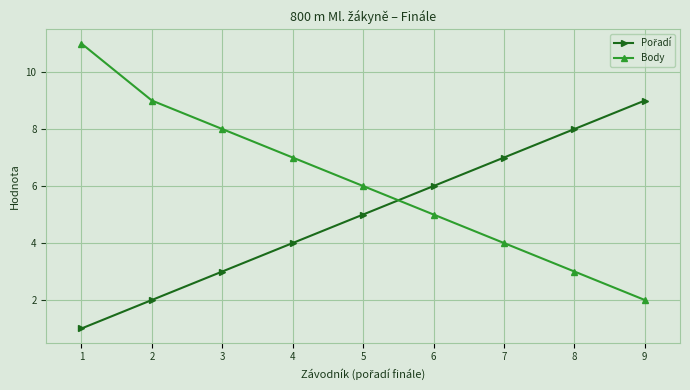

Which series has the widest spread of values?

Body